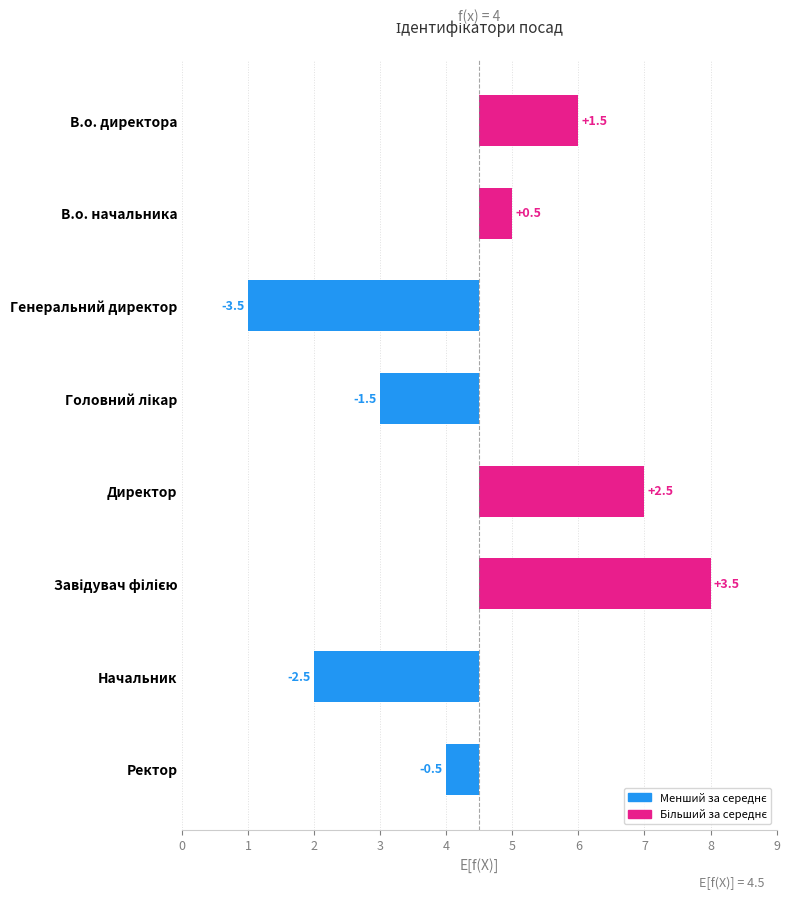

Rank the categories by value from highest to lowest.

Завідувач філією, Директор, В.о. директора, В.о. начальника, Ректор, Головний лікар, Начальник, Генеральний директор